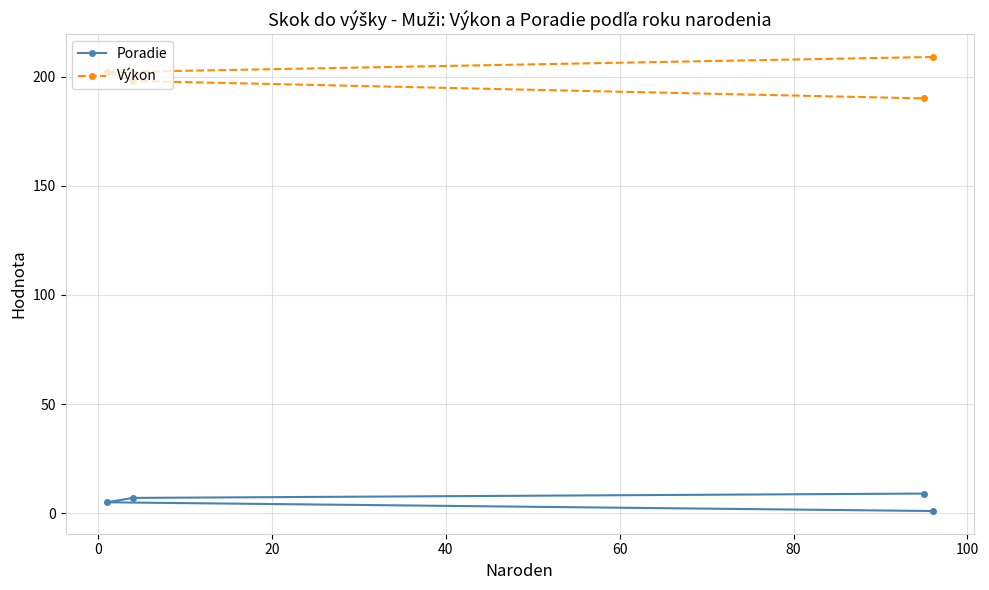

How many values in the Výkon series are below 202?

2